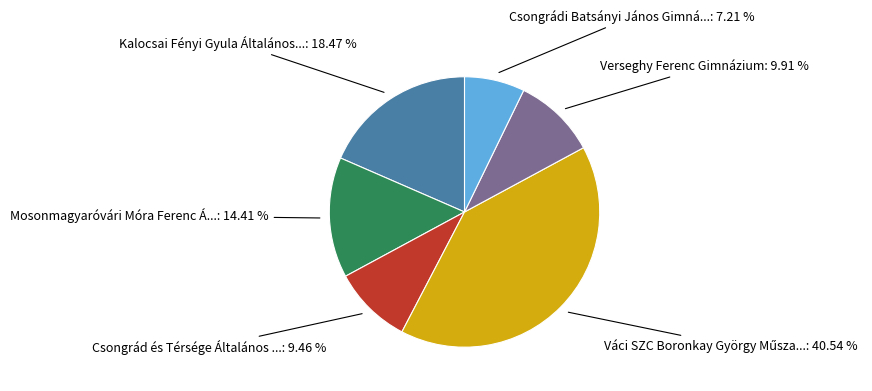

Does any single category account for the majority?

No